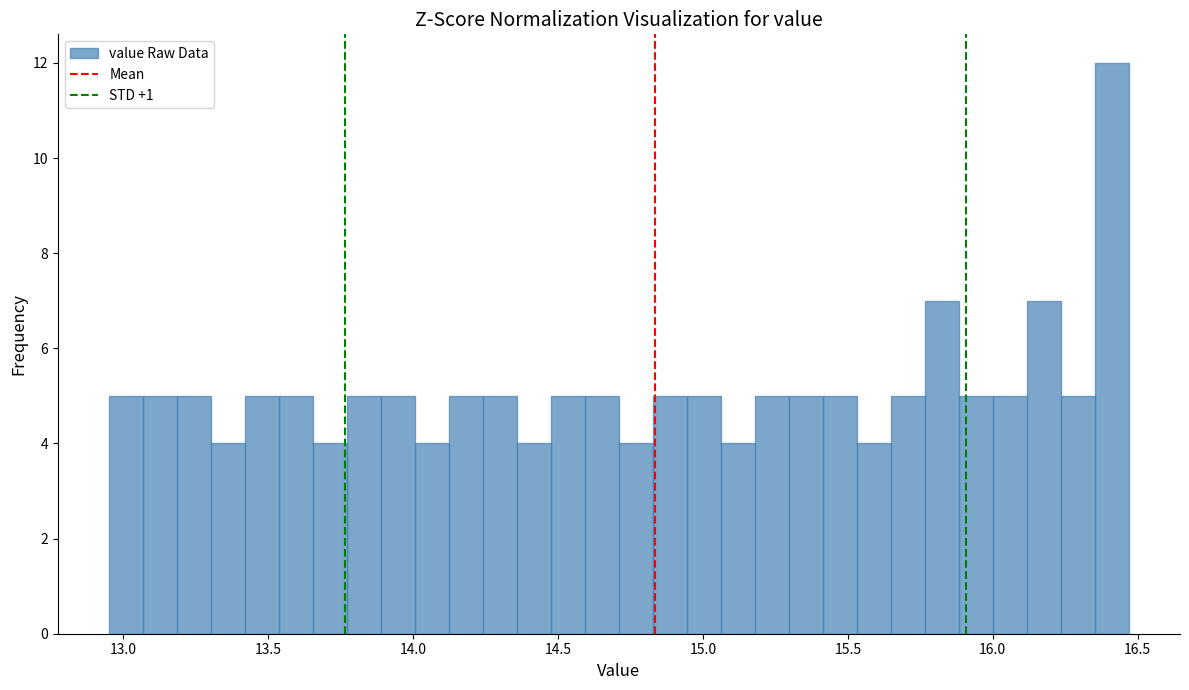

Read against the x-axis, roughly where is the centre of the tallest bar?

16.40